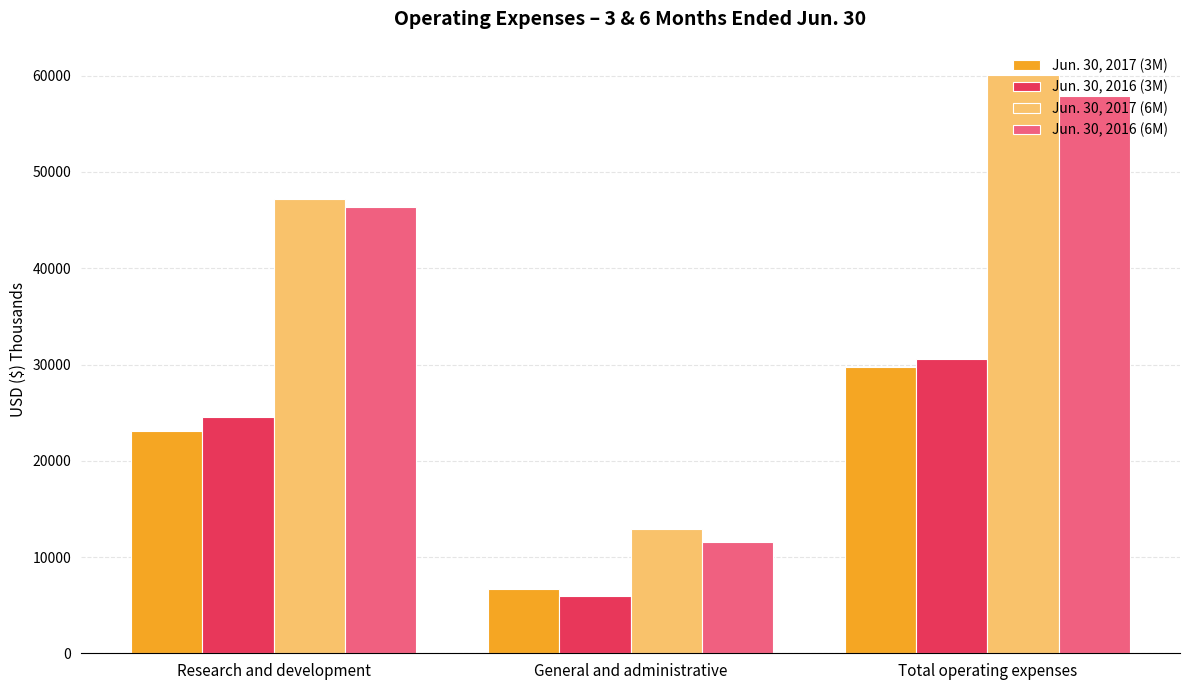

What is the label of the 3rd bar from the right?

Research and development